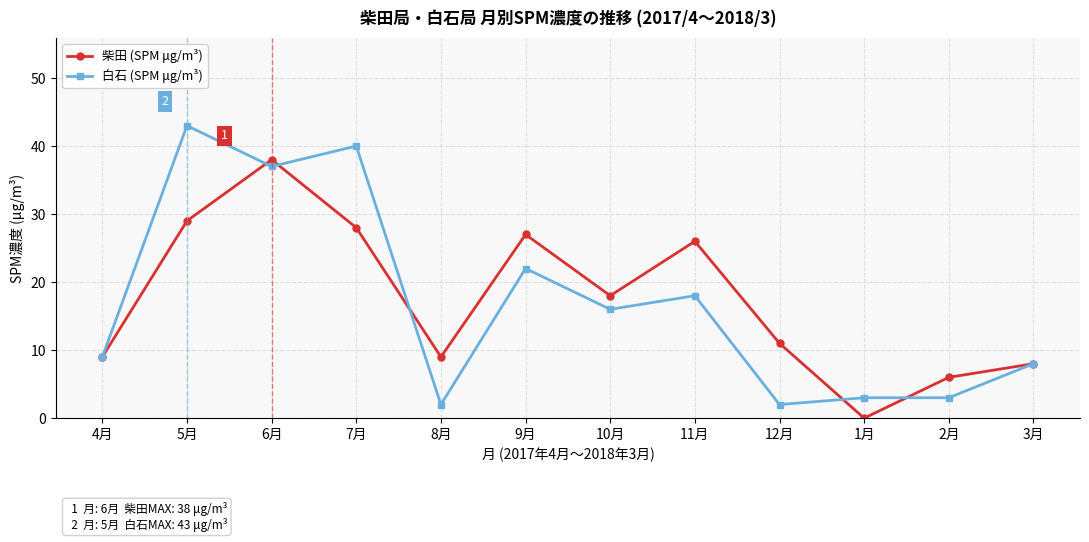

Reading left to right, what are all the values shown in this chart?

柴田 (SPM μg/m³): 9	29	38	28	9	27	18	26	11	0	6	8
白石 (SPM μg/m³): 9	43	37	40	2	22	16	18	2	3	3	8